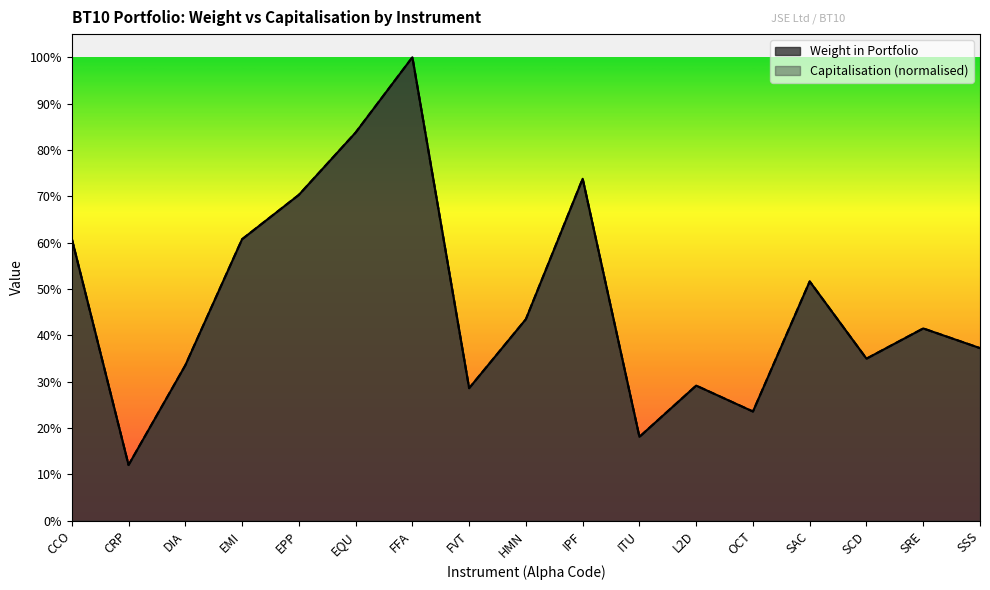

True or false: Capitalisation and Weight in Portfolio cross at least once.

False